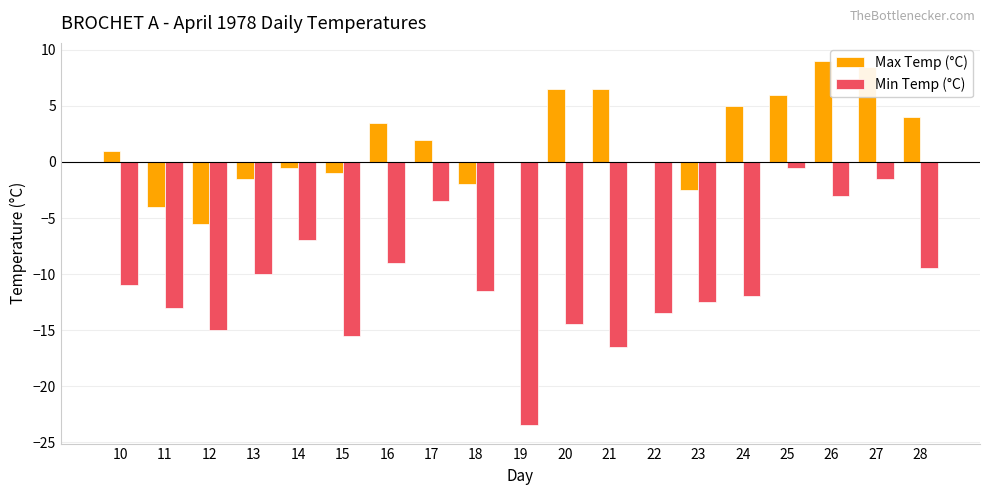

Which series has the widest spread of values?

Min Temp (°C)